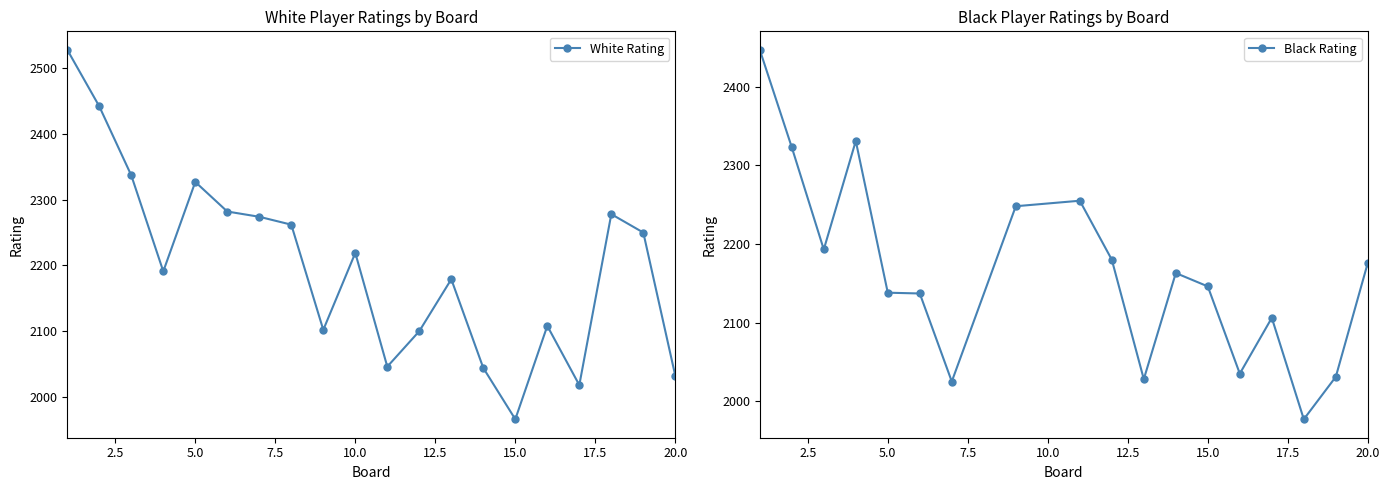

What is the change in value from 9 to 15?

-136